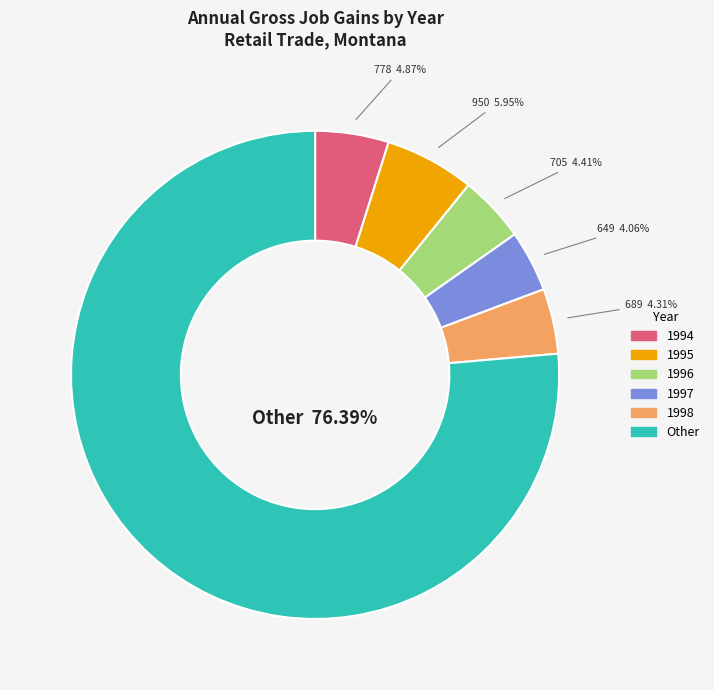

Which slice is the largest?

Other